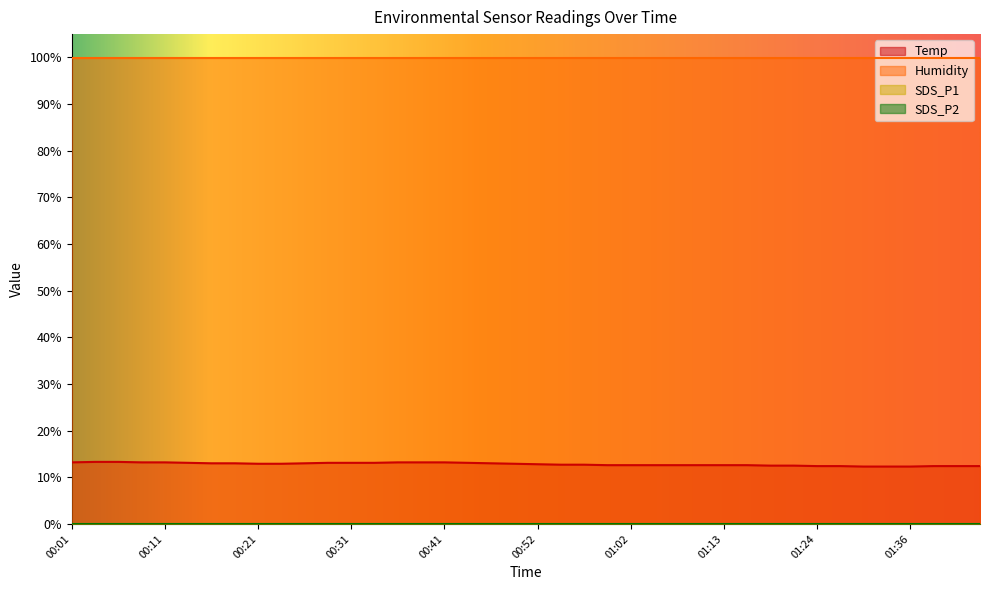

What are all the series names shown in the legend?

Temp, Humidity, SDS_P1, SDS_P2